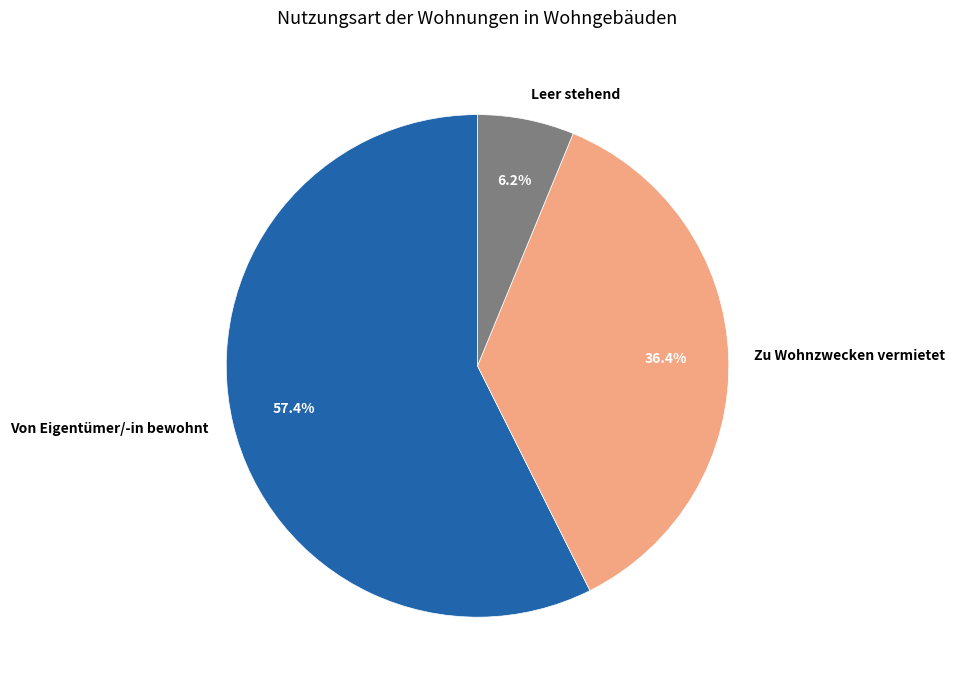

To the nearest percent, what is the difference between the largest and smallest slice percentages?

51%